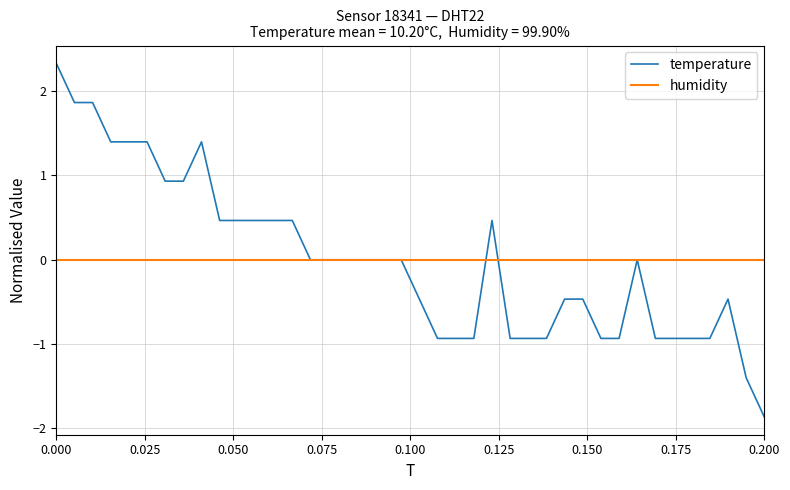

List the series in order of their peak value, highest first.

temperature, humidity